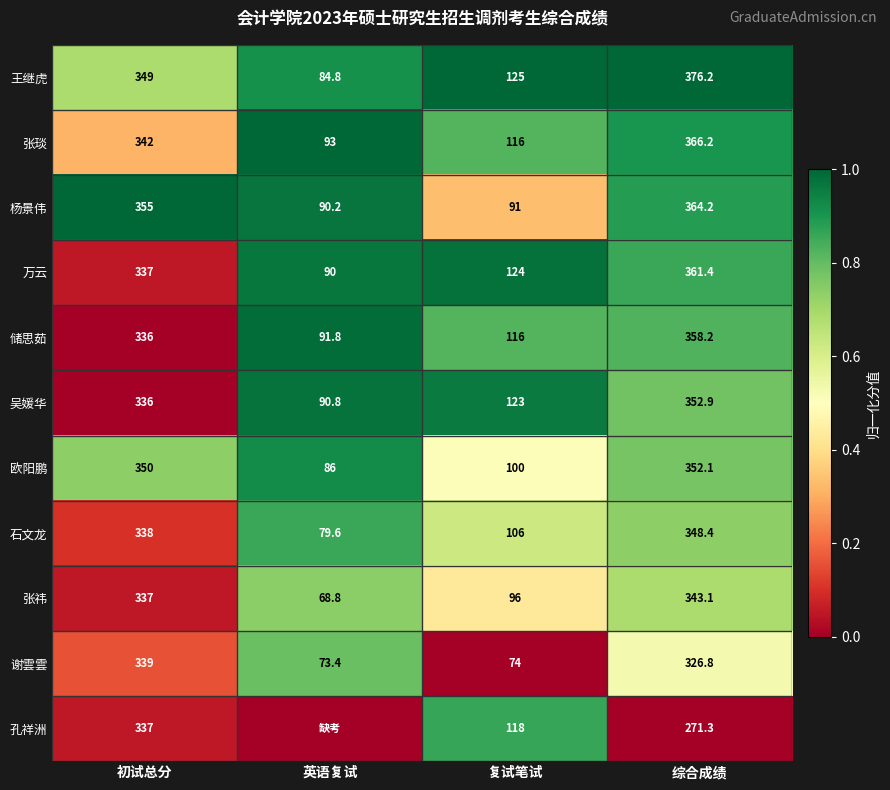

The value of 王继虎 at 初试总分 is 349.0. True or false?

True